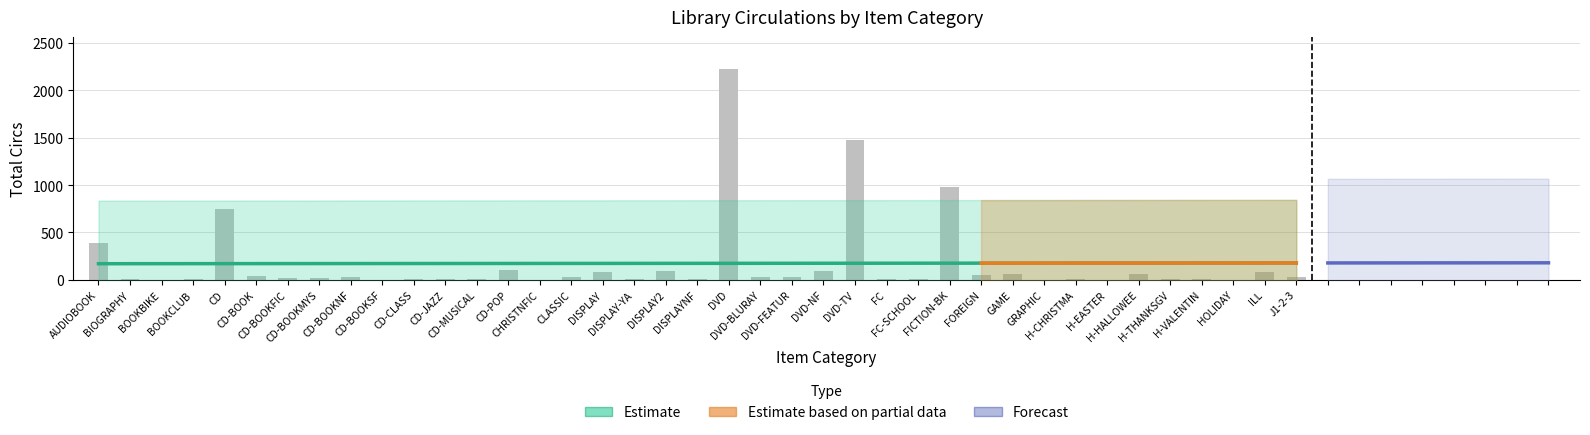

List the labels in order of value, smallest first.

CD-BOOKSF, HOLIDAY, BOOKBIKE, CHRISTNFIC, GRAPHIC, H-EASTER, BOOKCLUB, CD-CLASS, FC-SCHOOL, H-THANKSGV, DISPLAYNF, BIOGRAPHY, CD-MUSICAL, H-VALENTIN, DISPLAY-YA, FC, H-CHRISTMA, CD-JAZZ, CD-BOOKFIC, CD-BOOKMYS, CLASSIC, CD-BOOKNF, J1-2-3, DVD-BLURAY, DVD-FEATUR, CD-BOOK, FOREIGN, GAME, H-HALLOWEE, ILL, DISPLAY, DISPLAY2, DVD-NF, CD-POP, AUDIOBOOK, CD, FICTION-BK, DVD-TV, DVD